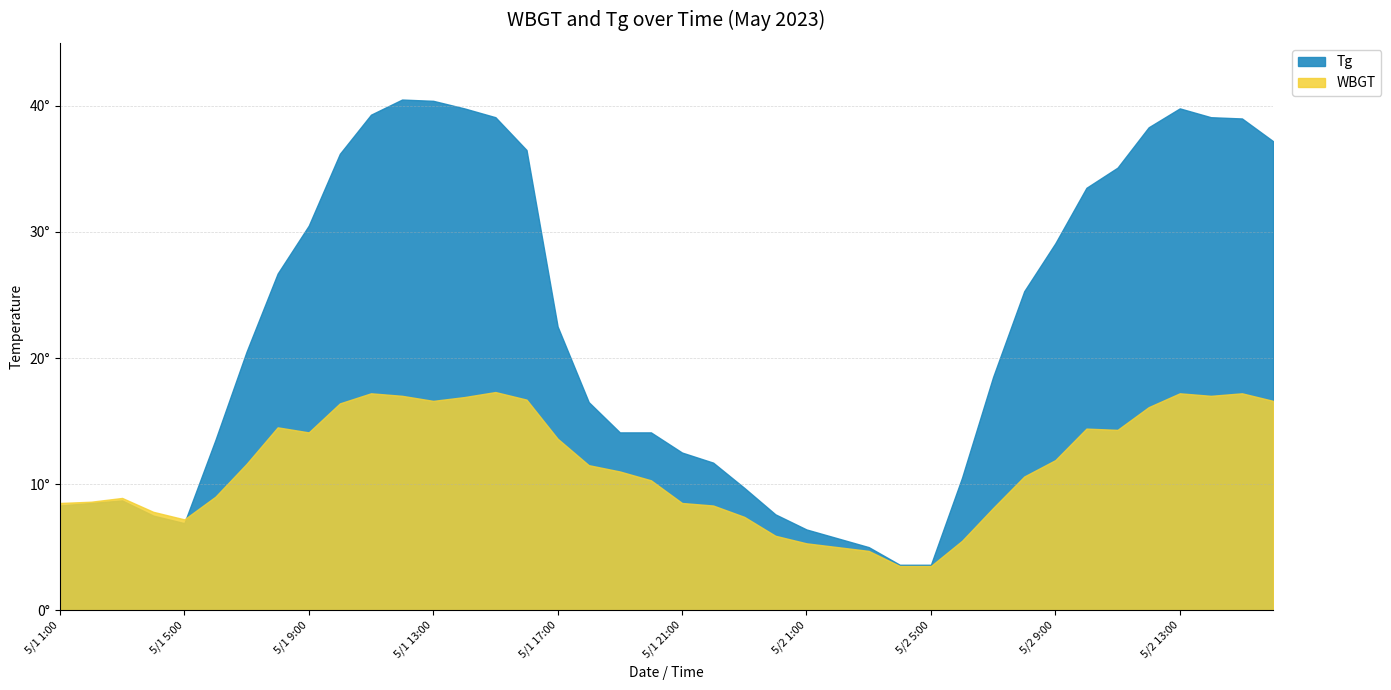

Is it true that WBGT equals 22.0 at 5/2 12:00?

False